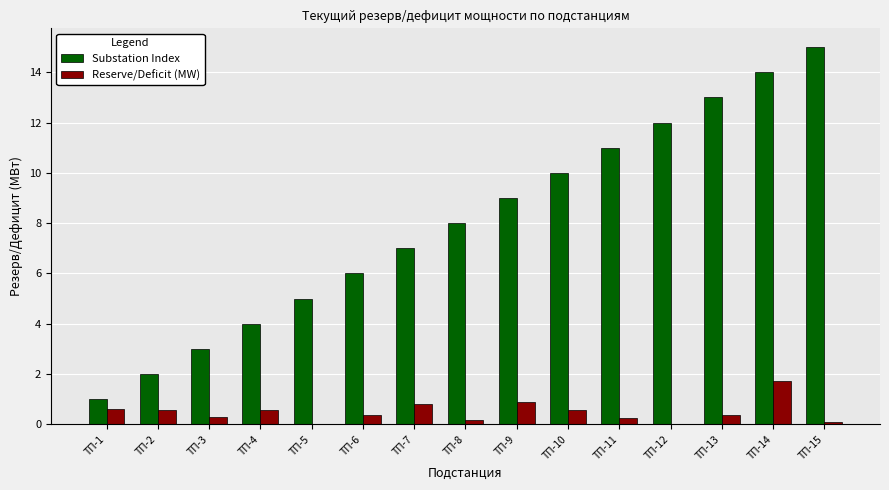

Is the value of Reserve/Deficit (MW) at ТП-8 greater than the value of Substation Index at ТП-4?

No